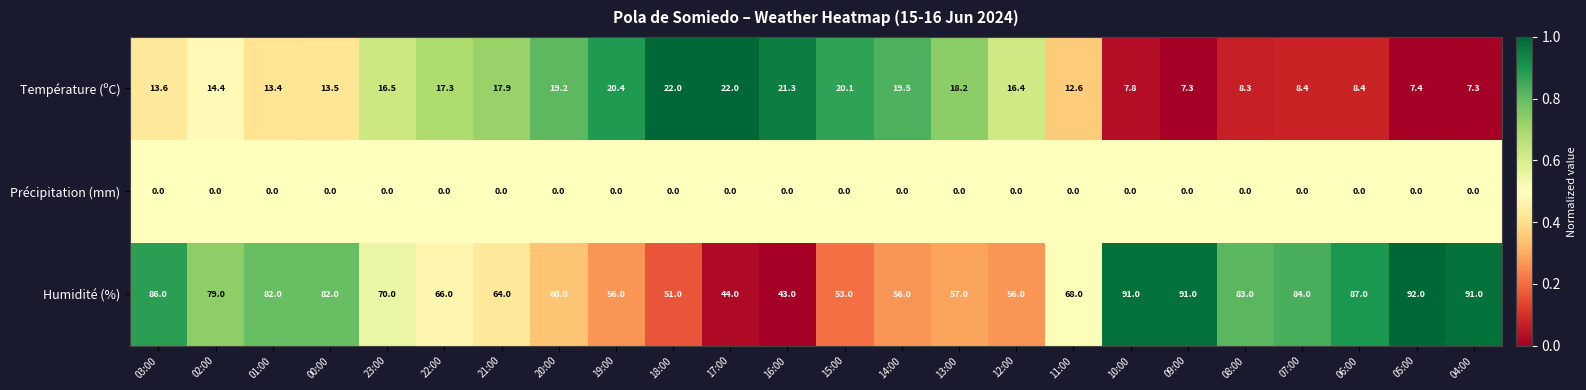

Rank the series at 12:00 from lowest to highest value.

Précipitation (mm), Température (ºC), Humidité (%)